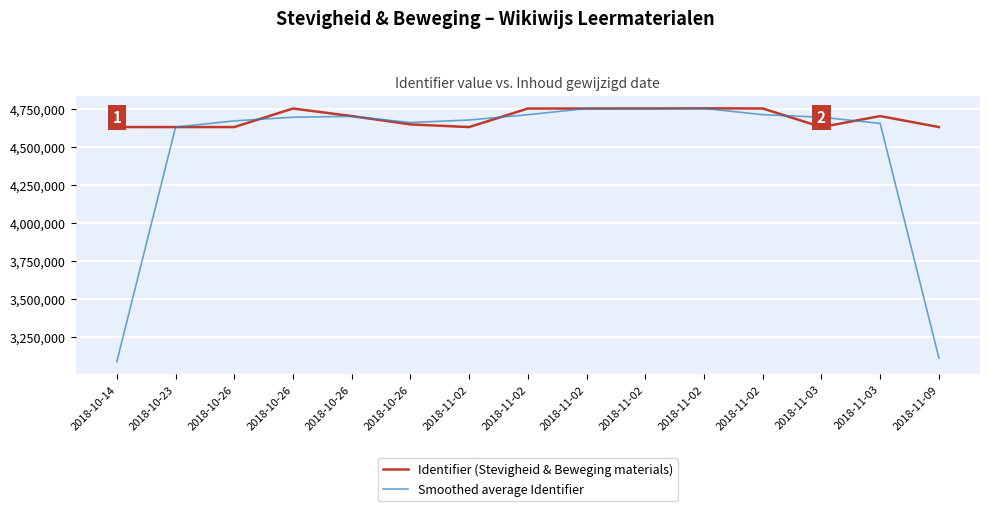

Reading right to left, list all the values displayed in this chart.

Identifier (Stevigheid & Beweging materials): 4628564.0	4700730.0	4628451.0	4750681.0	4751523.0	4750430.0	4750429.0	4750427.0	4628446.0	4646050.0	4700731.0	4750426.0	4628514.0	4628457.0	4628510.0
Smoothed average Identifier: 3109764.7	4652581.7	4693287.3	4710218.3	4750878.0	4750794.0	4750428.7	4709767.3	4674974.3	4658409.0	4699069.0	4693223.7	4669132.3	4628493.7	3085655.7